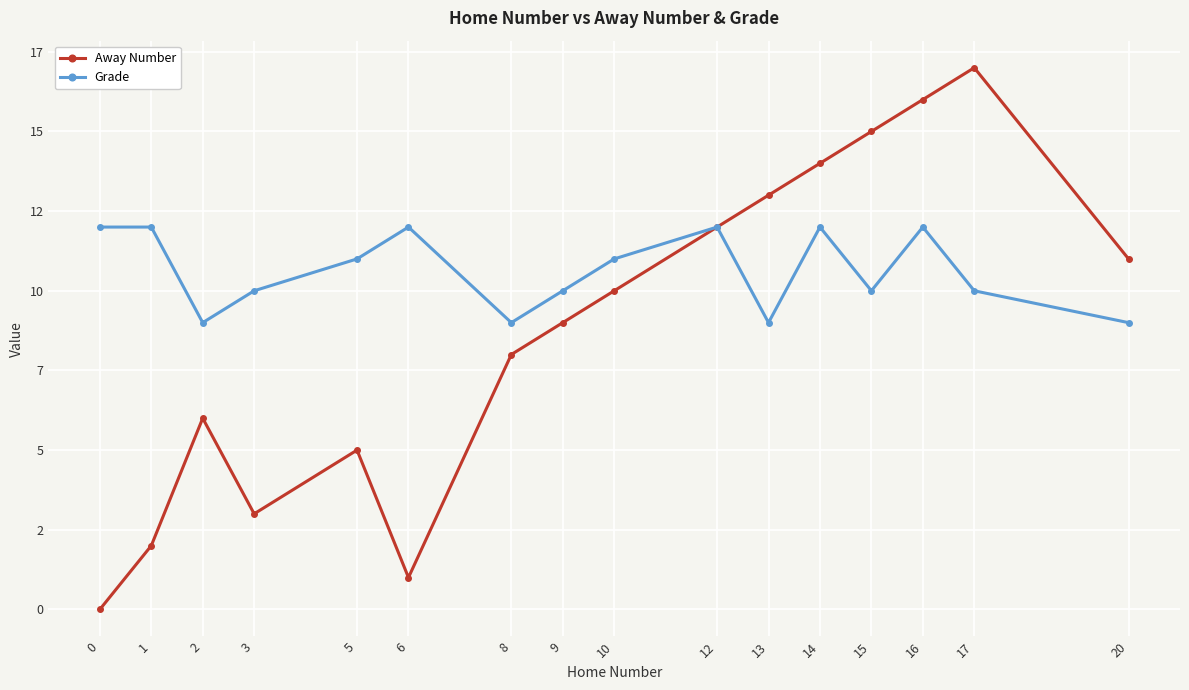

The value of Grade at 8 is 9. True or false?

True